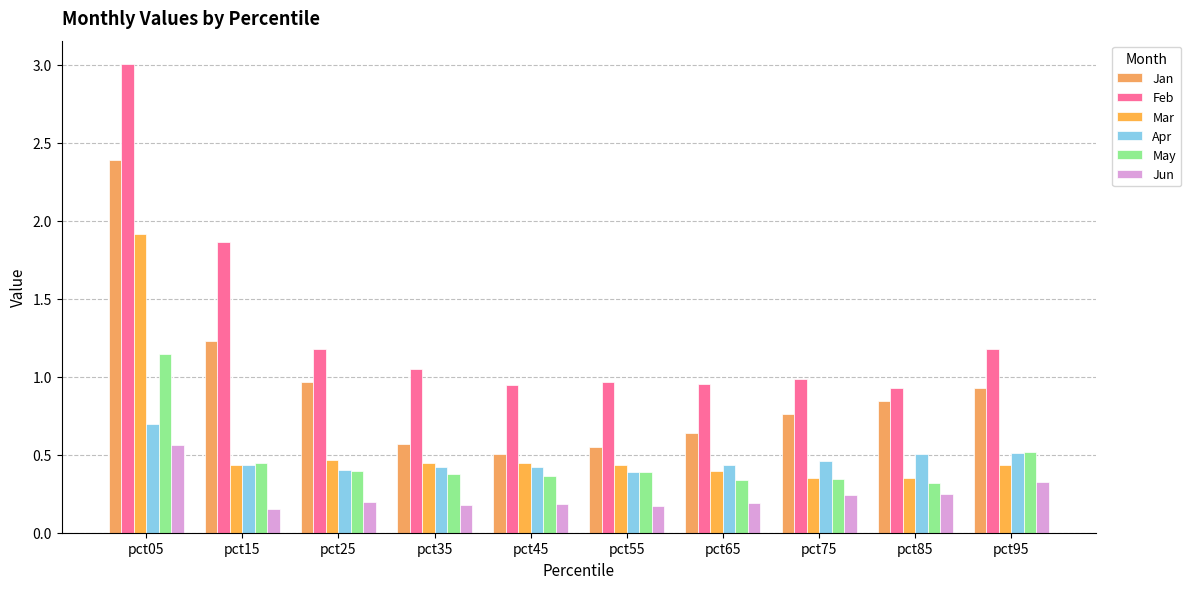

Which series has the largest total across all categories?

Feb